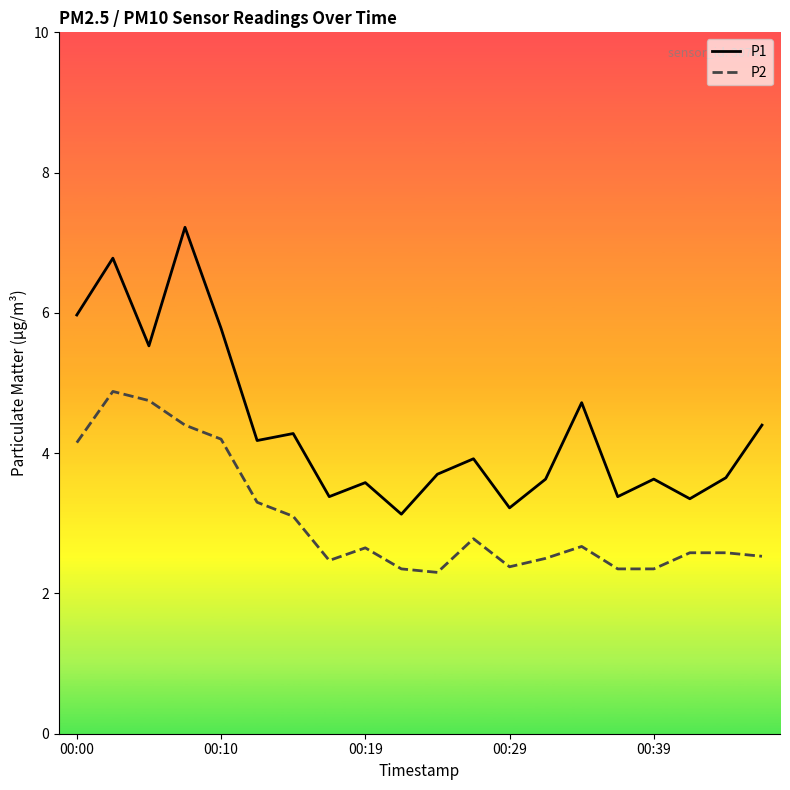

True or false: P2 and P1 cross at least once.

False